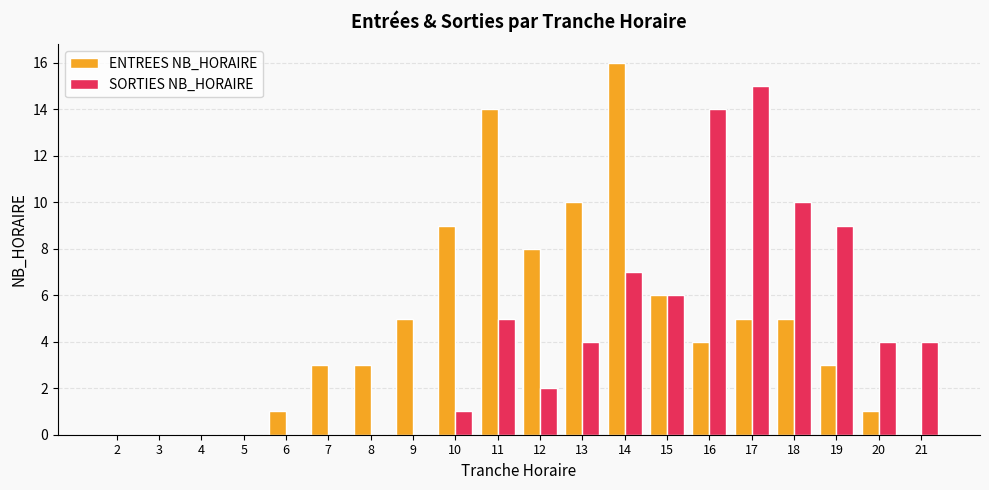

The value of SORTIES NB_HORAIRE at 15 is 3. True or false?

False